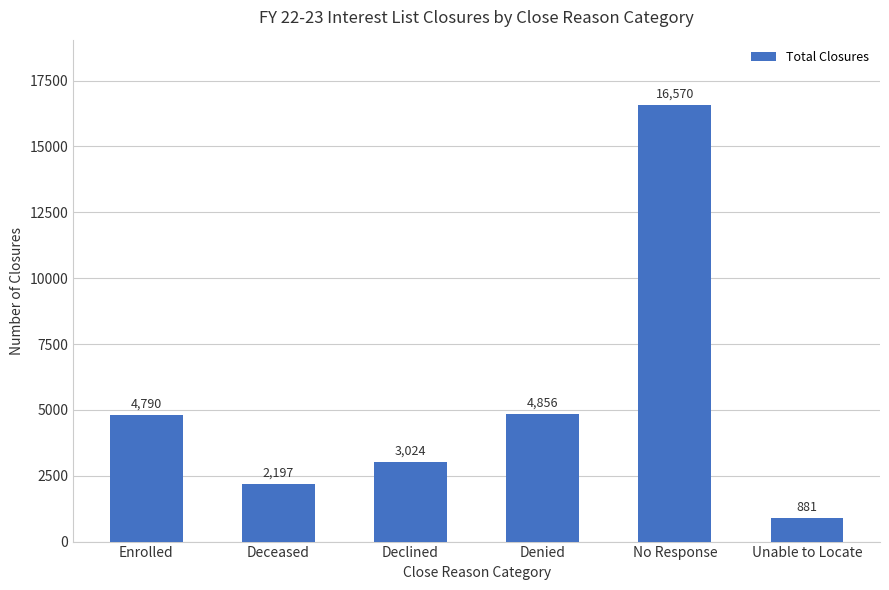

What is the label of the 1st bar from the left?

Enrolled